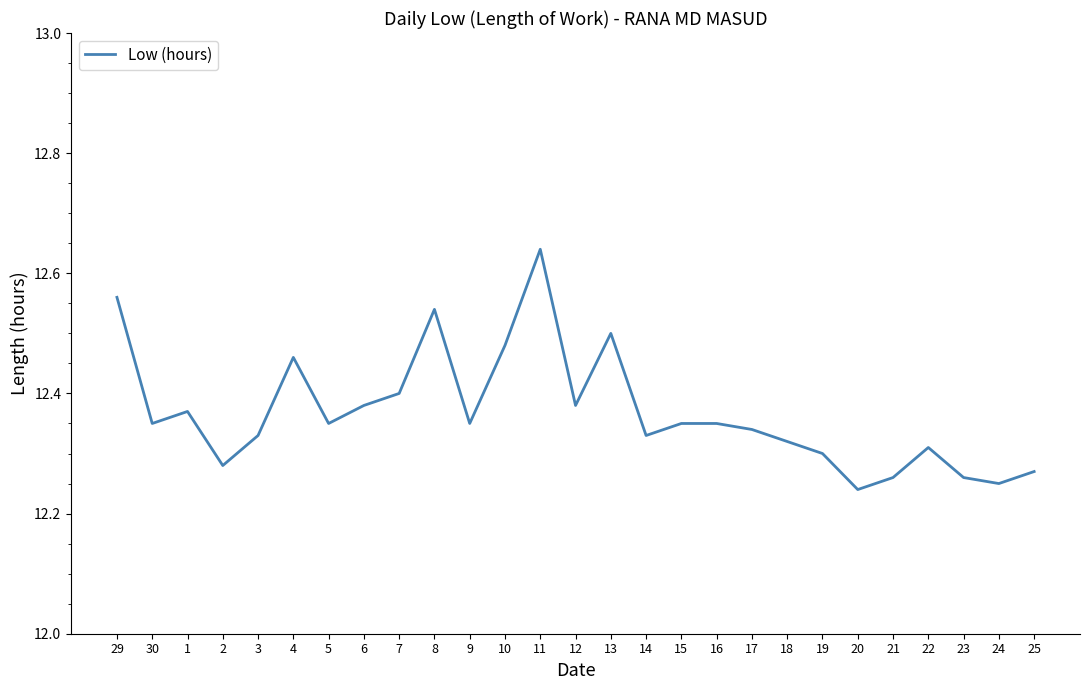

Where is the first local maximum?

1